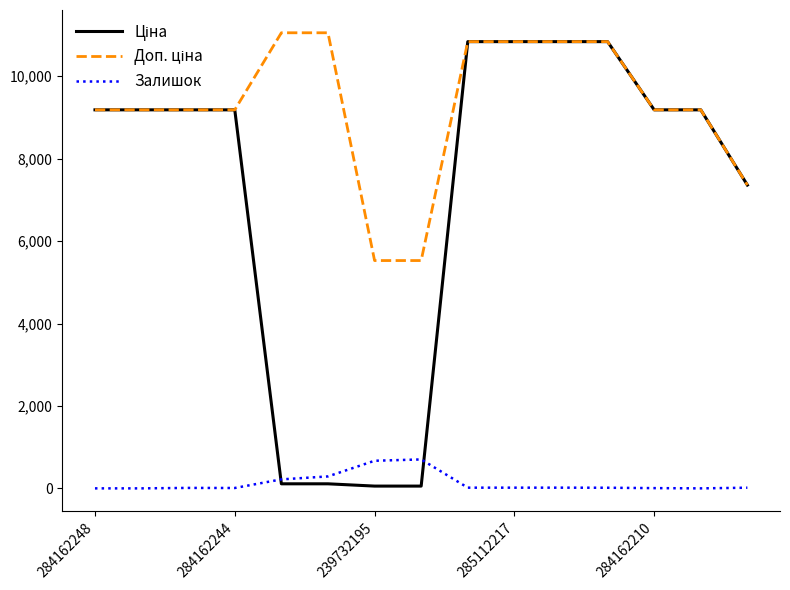

What is the greatest value displayed?

11055.0